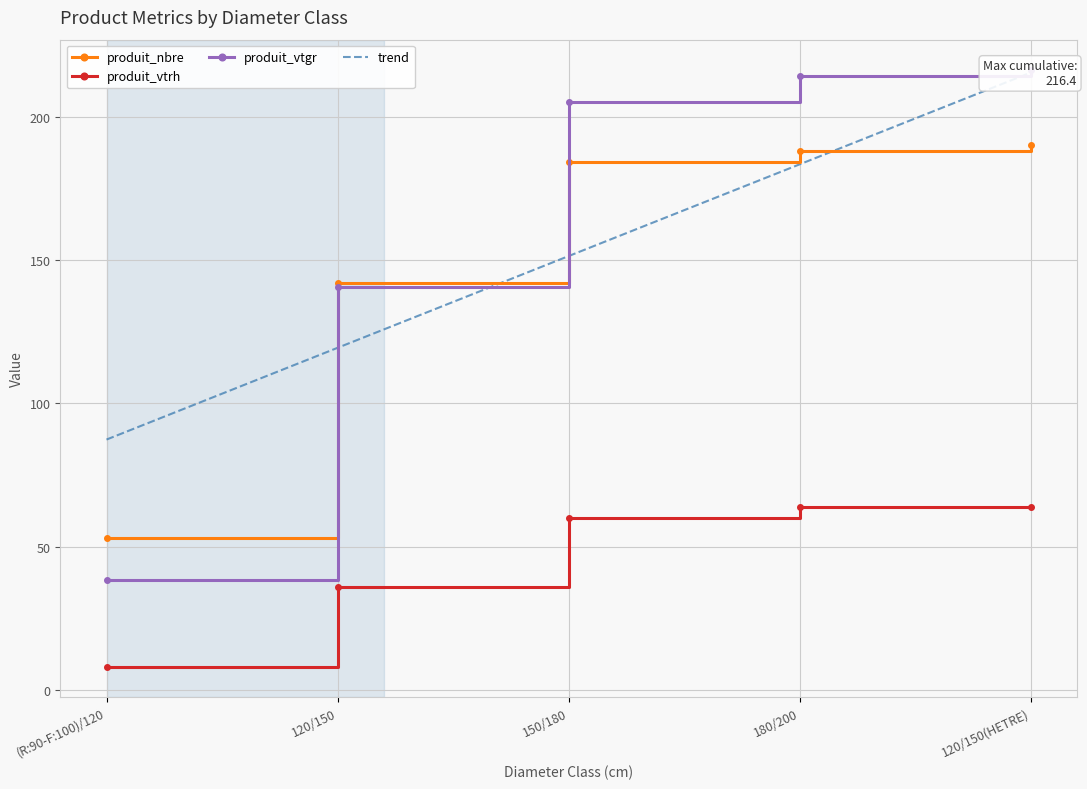

What is the total value across all series at 150/180?

600.6